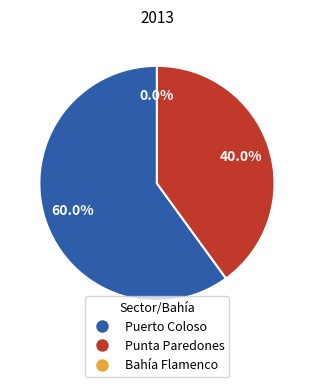

What percentage is the Punta Paredones slice, to the nearest percent?

40%